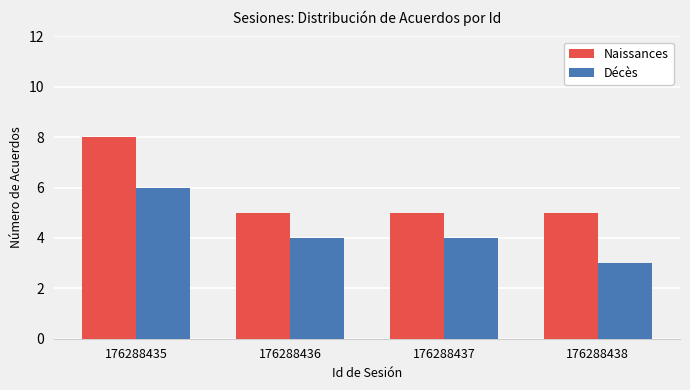

List the series in order of their peak value, highest first.

Naissances, Décès